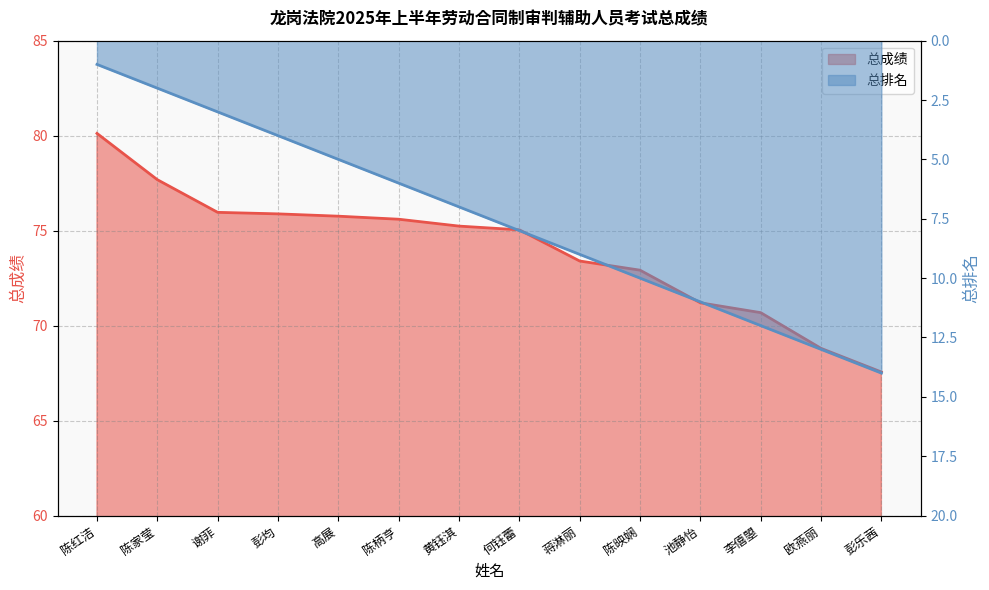

At which label does 总成绩 reach its peak?

陈红洁